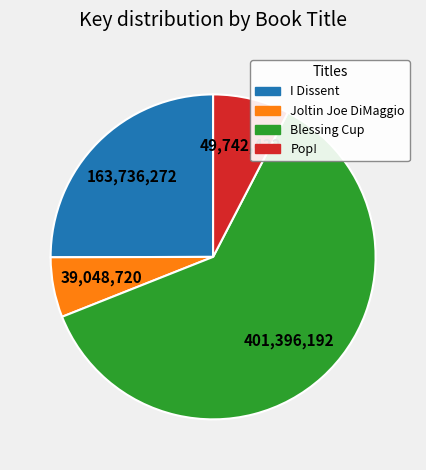

What is the ratio of the value at Blessing Cup to the value at I Dissent?

2.5